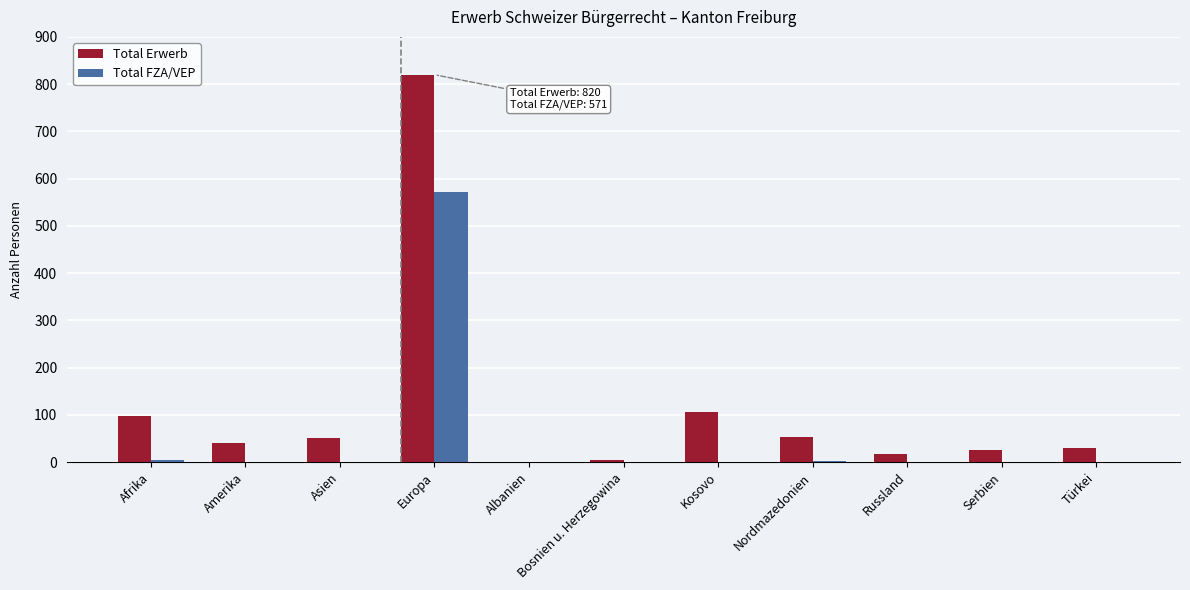

What is the greatest value displayed?

820